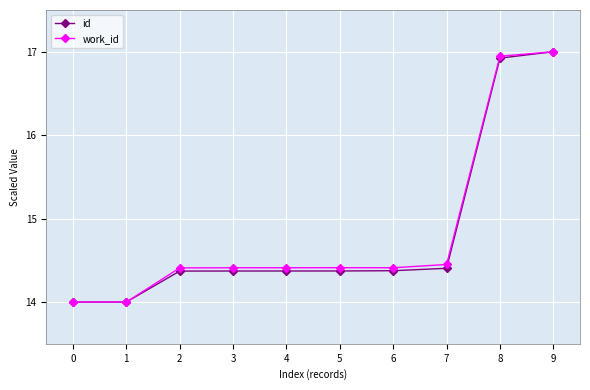

The value of id at 9 is 8.9. True or false?

False